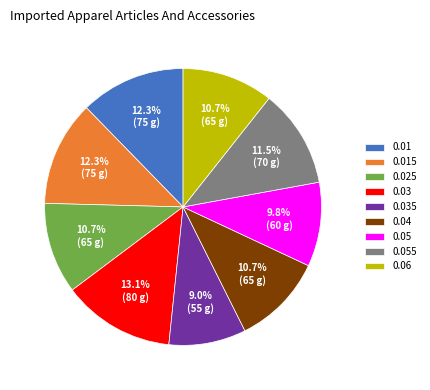

To the nearest percent, what is the difference between the 0.025 and 0.01 slice percentages?

2%